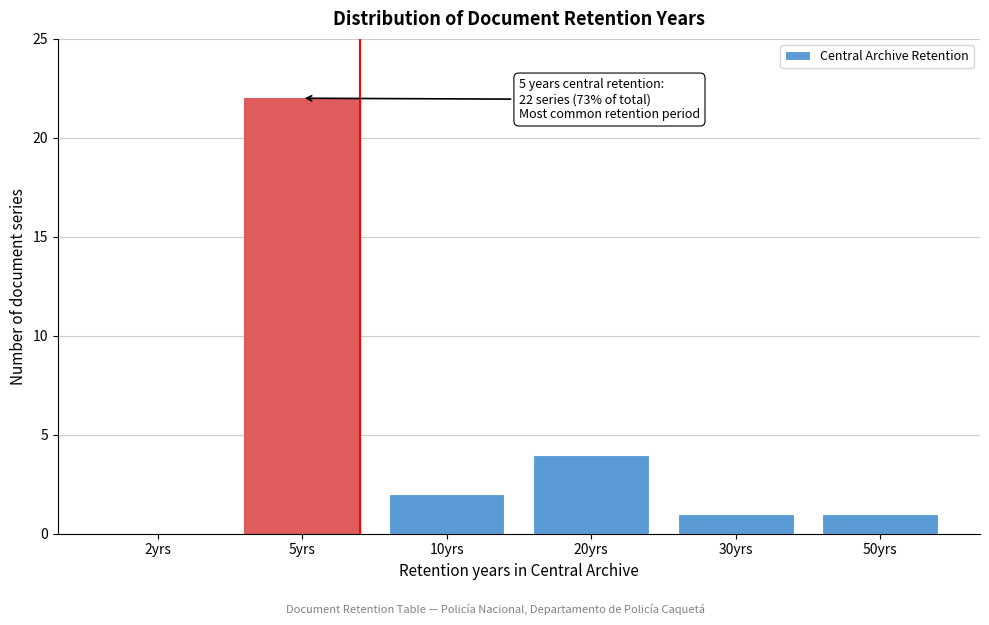

Reading left to right, extract all data points from this chart.

2yrs=0	5yrs=22	10yrs=2	20yrs=4	30yrs=1	50yrs=1